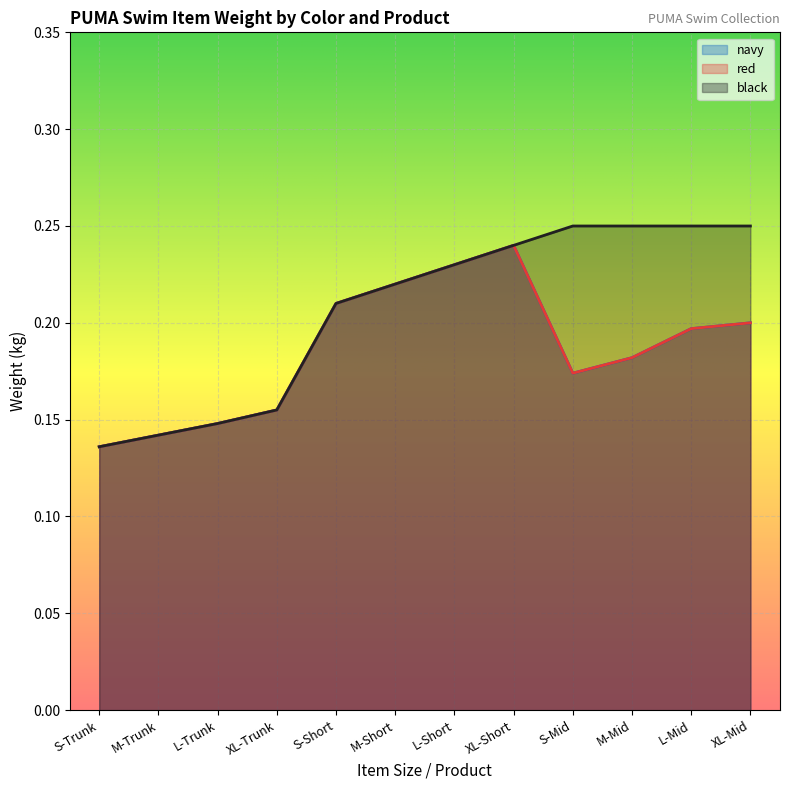

What is the difference between the second highest and minimum values in the red series?

0.1